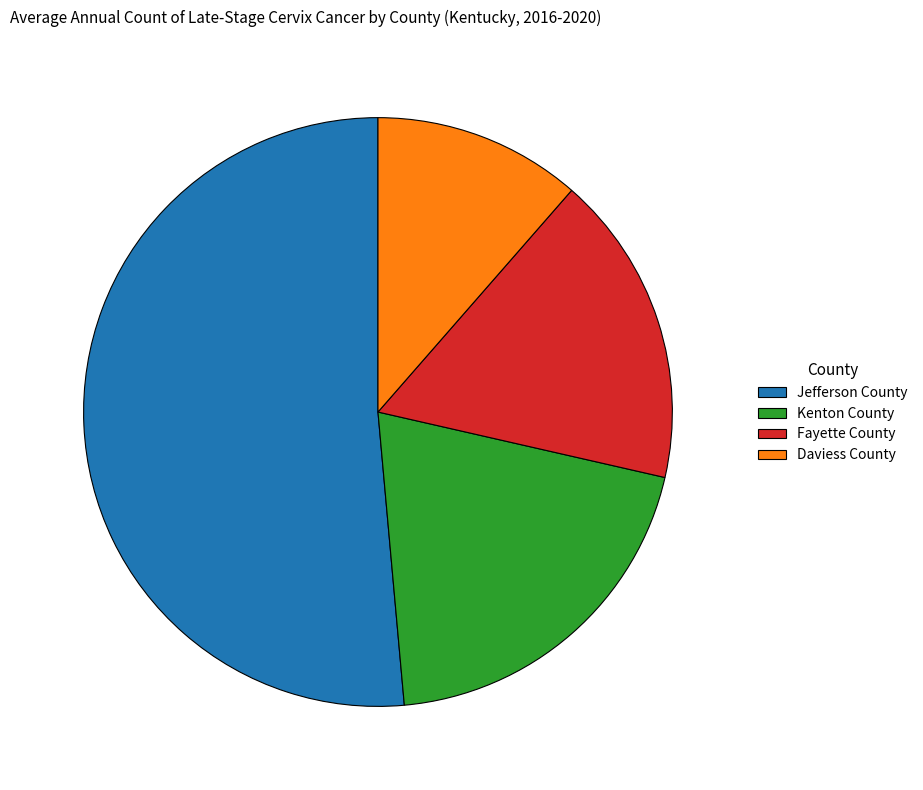

The Fayette County slice represents 29% of the pie. True or false?

False